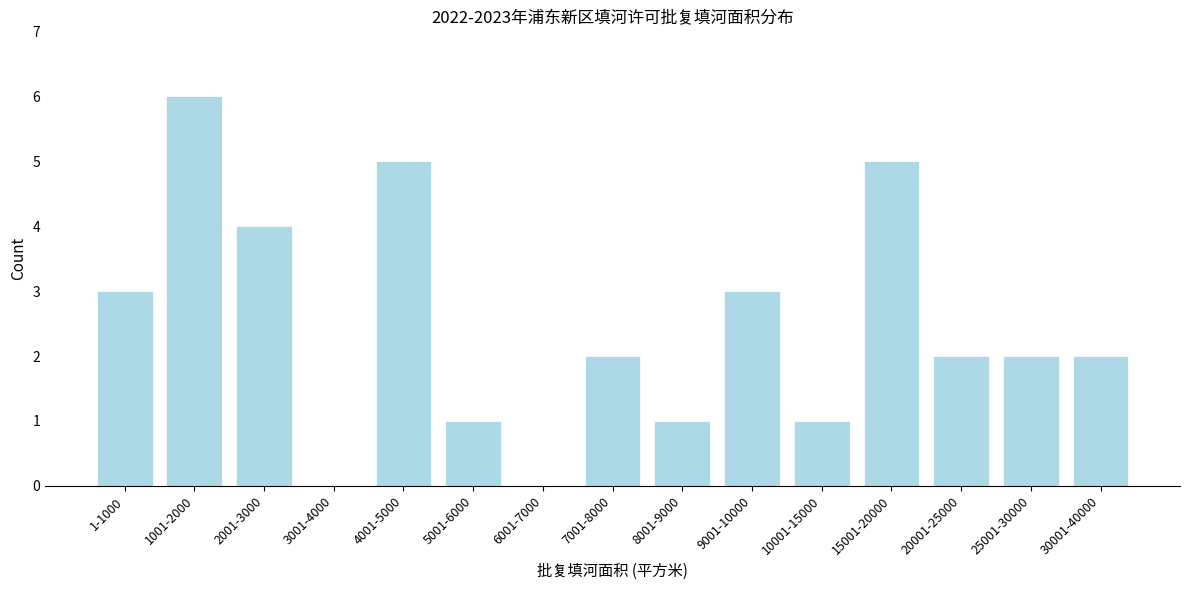

Reading left to right, extract all data points from this chart.

1-1000=3	1001-2000=6	2001-3000=4	3001-4000=0	4001-5000=5	5001-6000=1	6001-7000=0	7001-8000=2	8001-9000=1	9001-10000=3	10001-15000=1	15001-20000=5	20001-25000=2	25001-30000=2	30001-40000=2